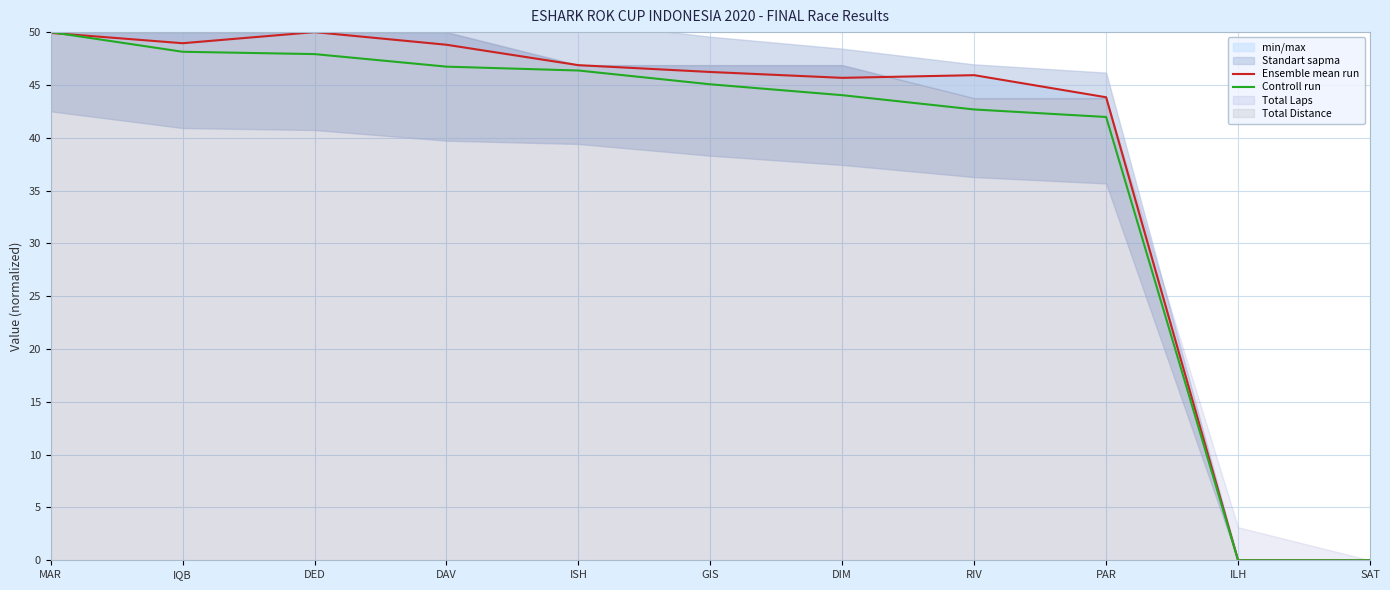

Read the Ensemble mean run value at MAR.

49.9